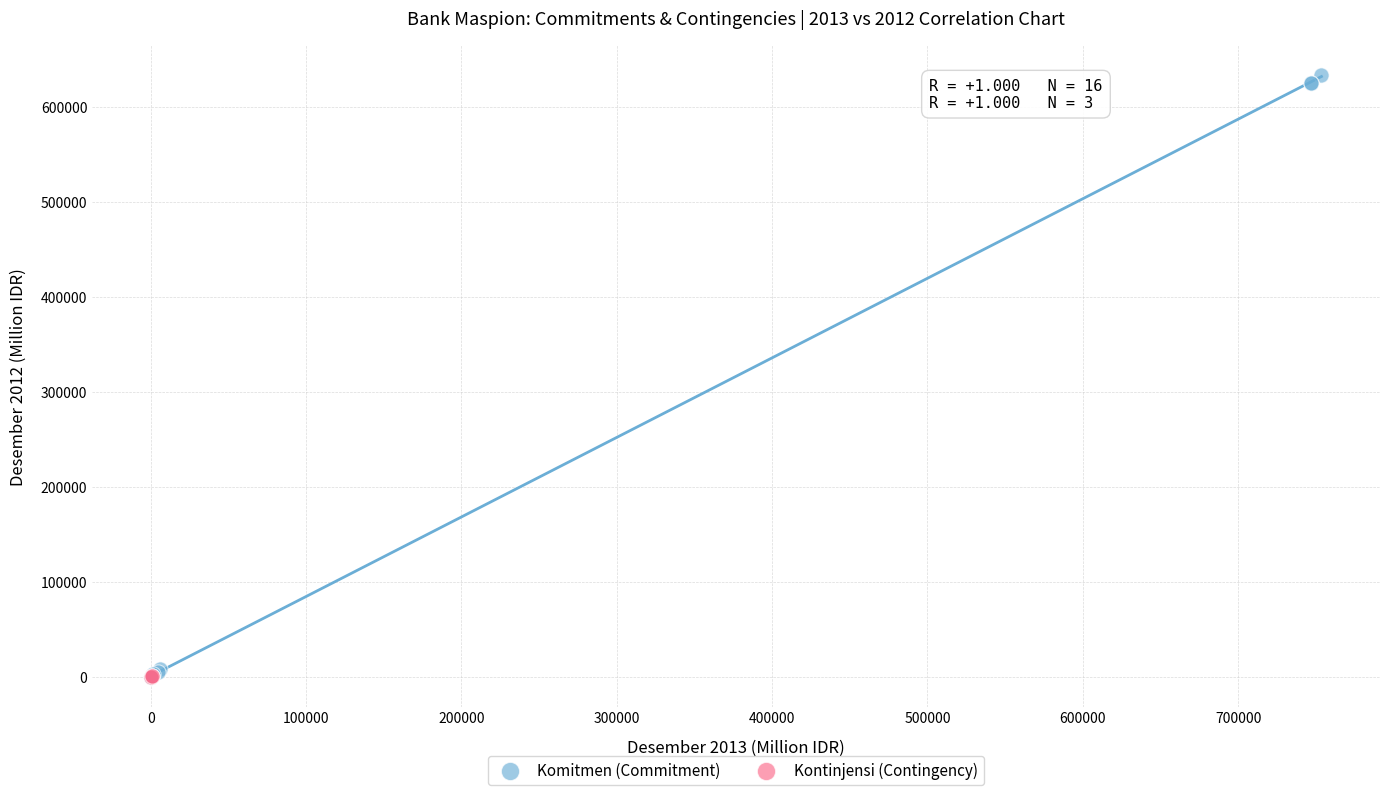

Which series reaches the maximum Y coordinate?

Komitmen (Commitment)